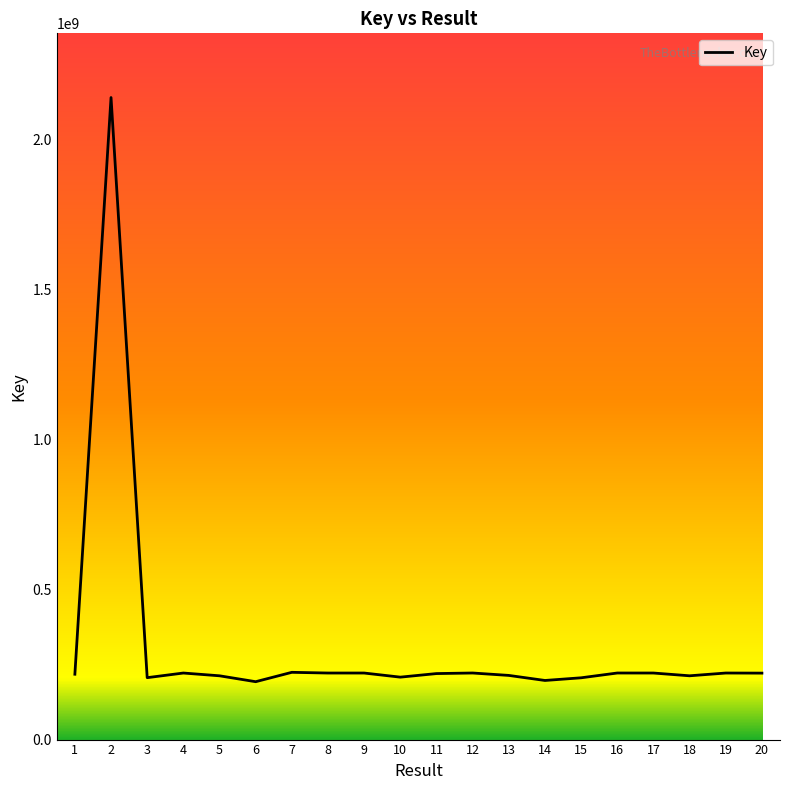

What is the sum of all values?

6222038014